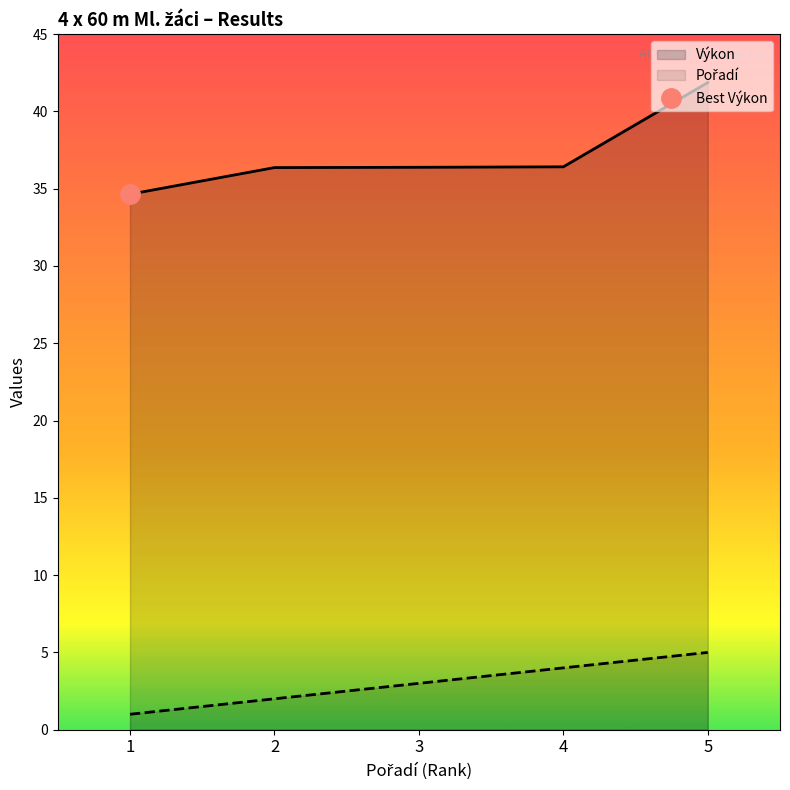

Which category has the highest value in the Výkon series?

5